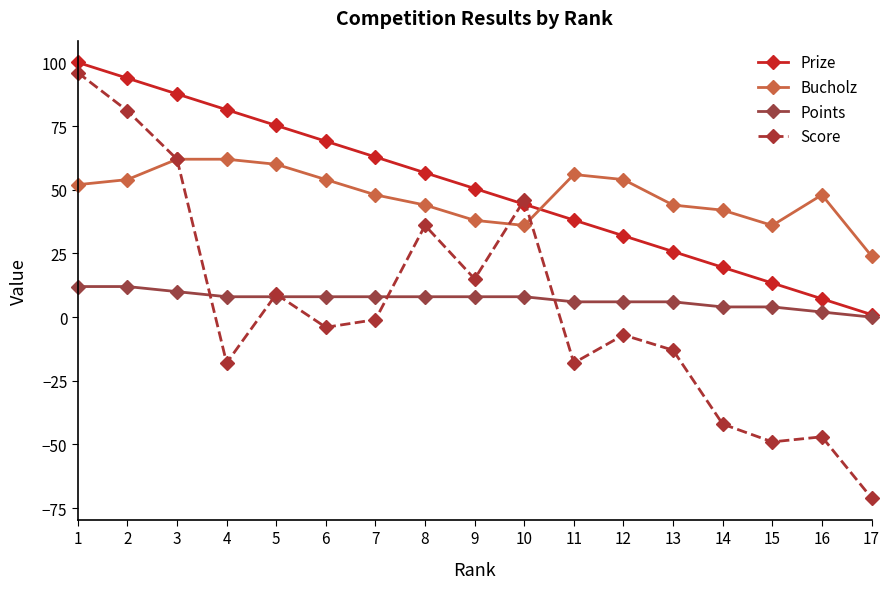

What are all the series names shown in the legend?

Prize, Bucholz, Points, Score